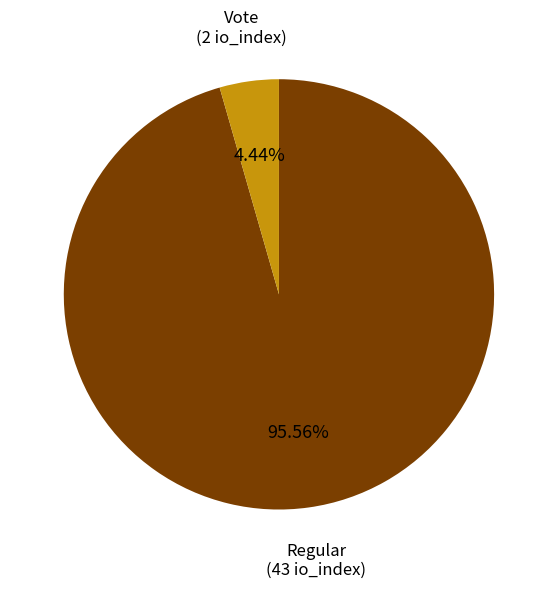

Does any single category account for the majority?

Yes